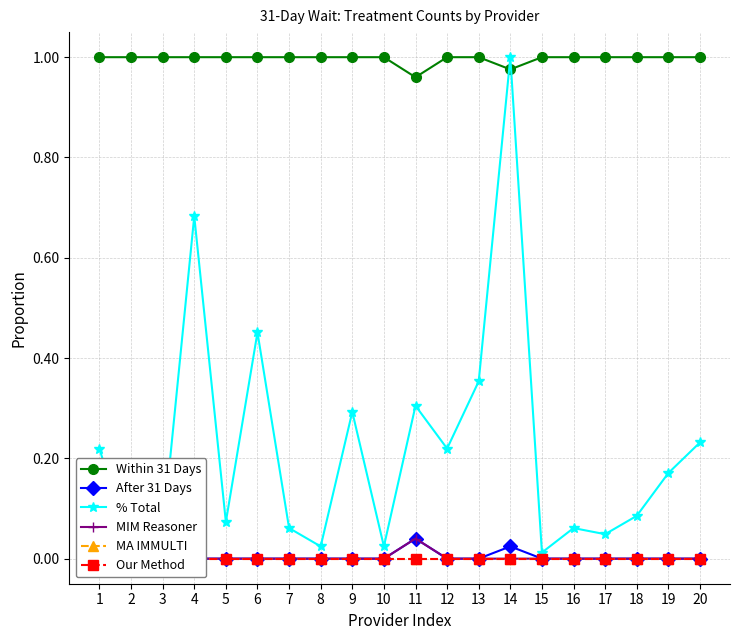

What is the sum of all After 31 Days values?

0.1